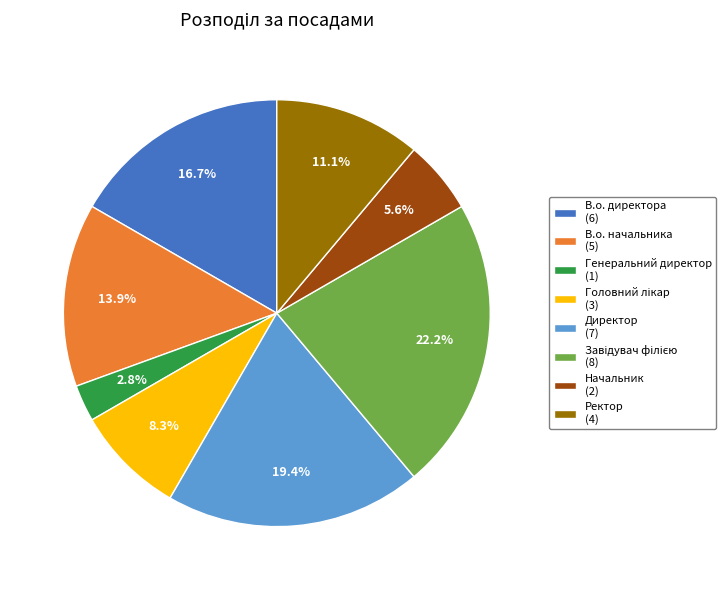

To the nearest percent, what is the average slice percentage?

12%